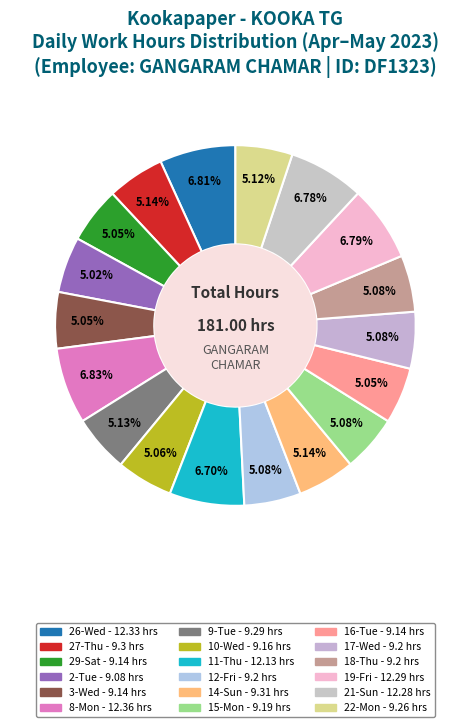

How many slices are in this pie chart?

18